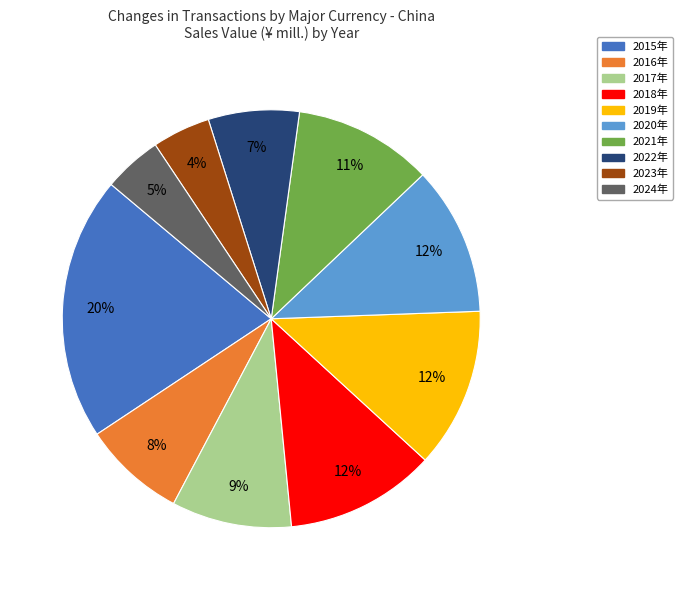

How many segments does this pie chart have?

10